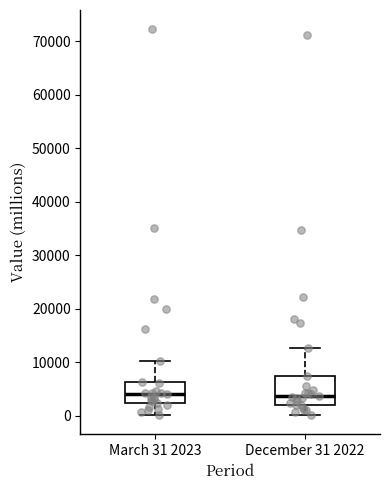

Comparing the boxes themselves (not the whiskers), which one is the tallest?

December 31 2022